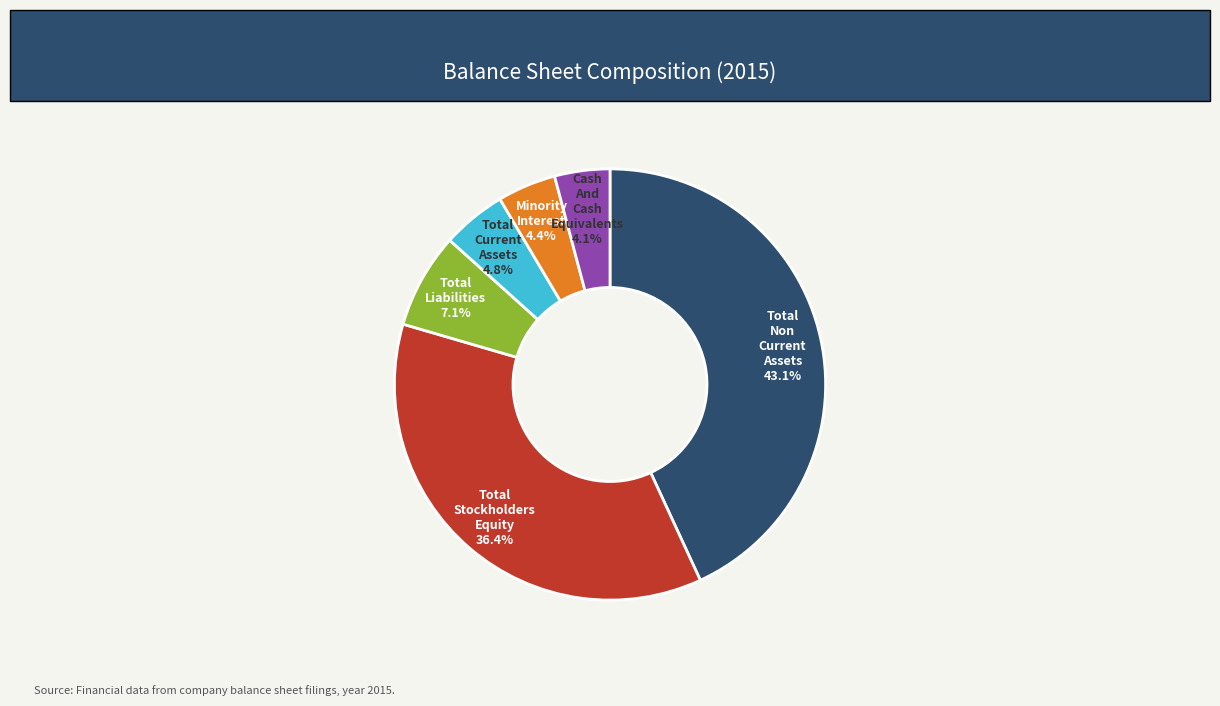

Is there a majority slice in this chart?

No